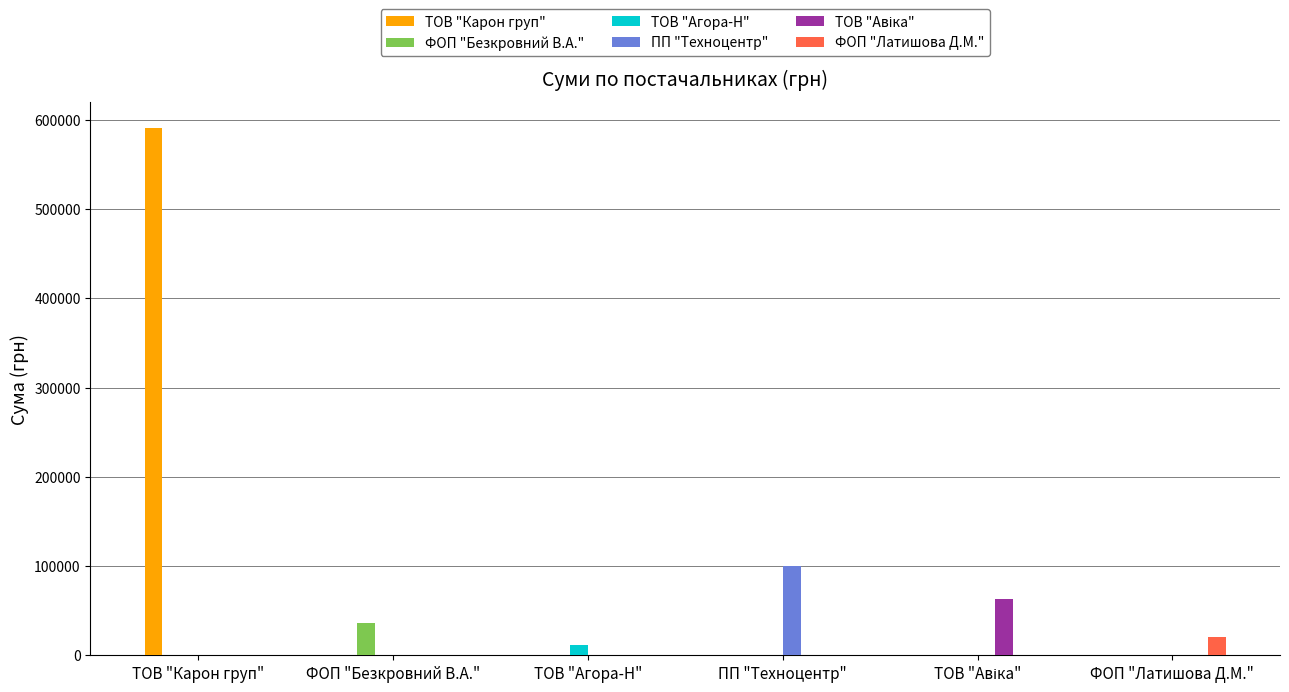

The value of ФОП "Безкровний В.А." at ФОП "Безкровний В.А." is 58404.1. True or false?

False